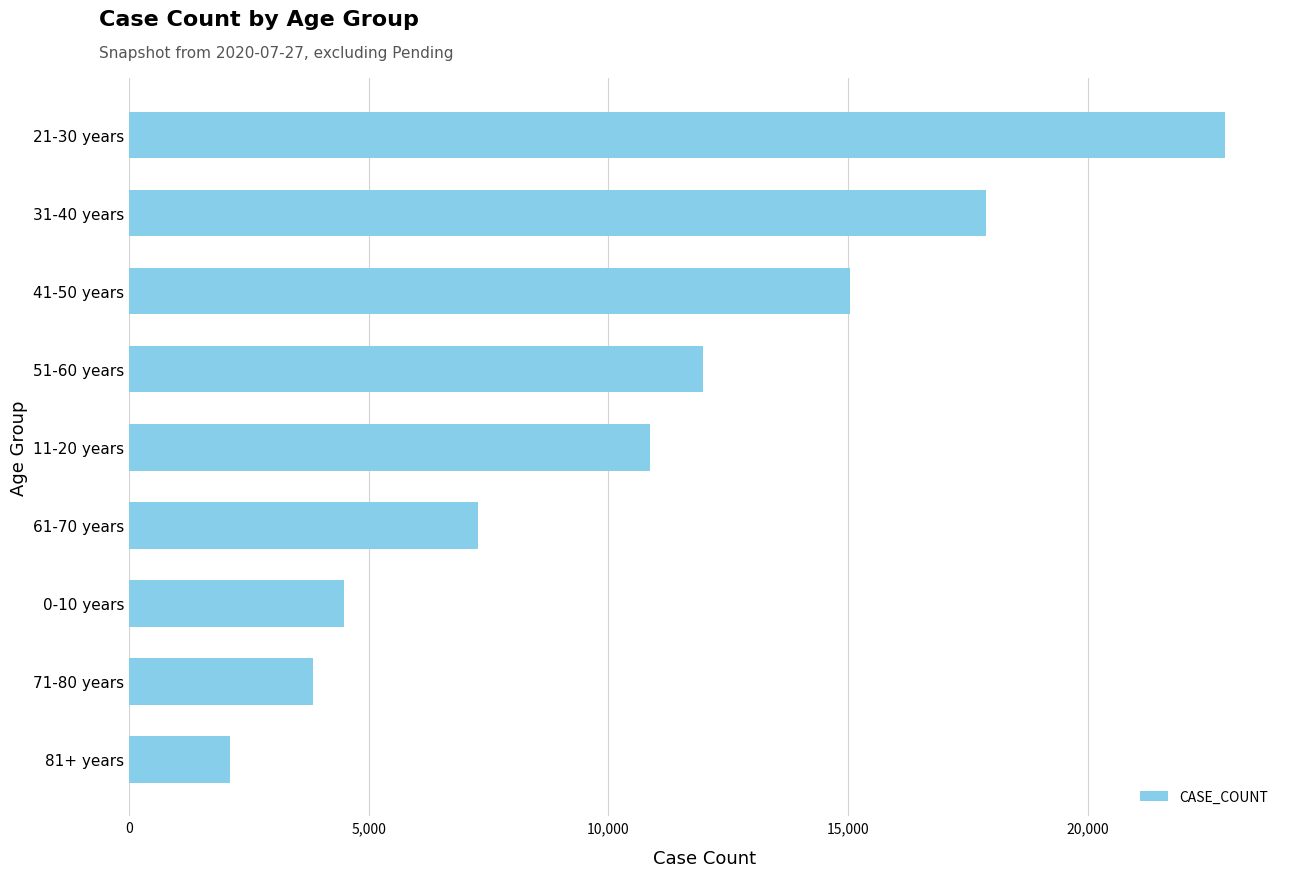

What is the sum of all values?

96315